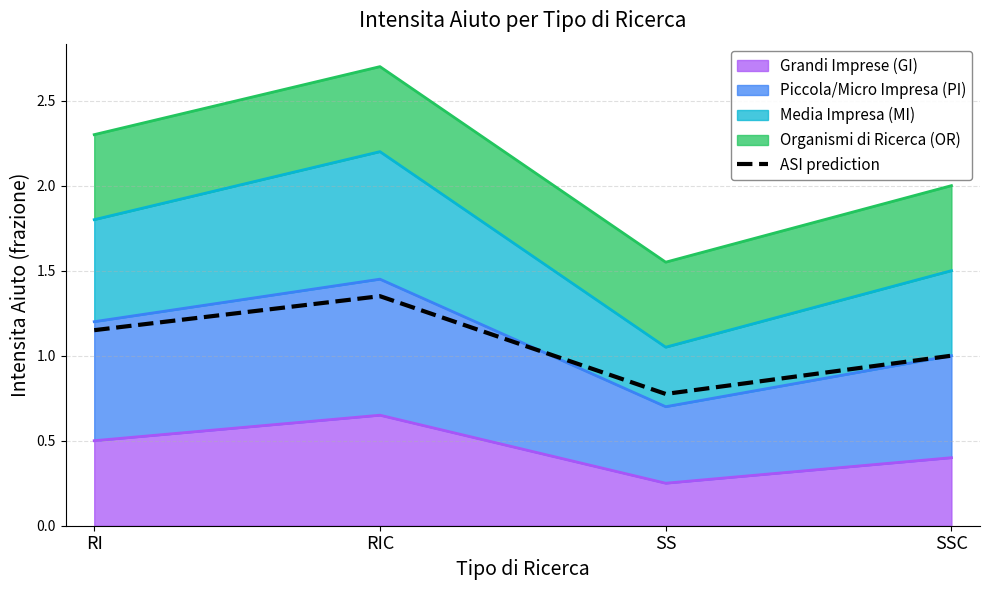

Which category has the highest value across all series?

RIC